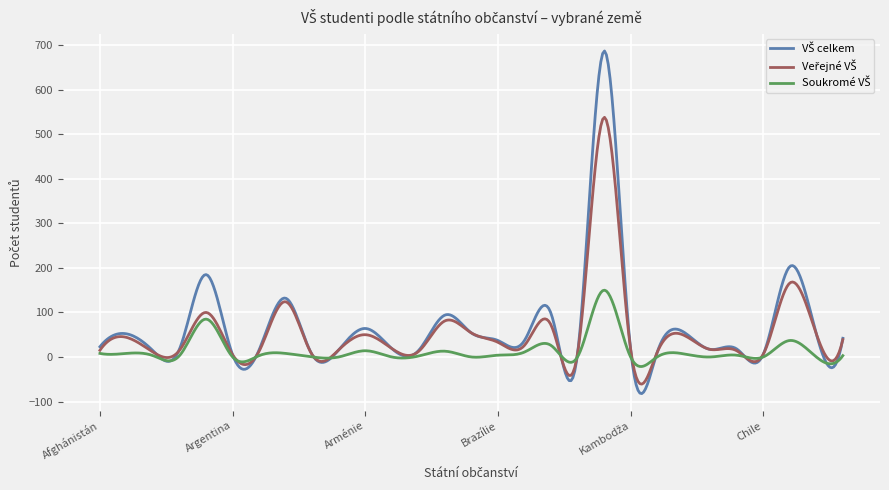

Reading left to right, list all the values displayed in this chart.

VŠ celkem: Afghánistán=23	Albánie=52	Alžírsko=14	Angola=18	Ázerbájdžán=185	Argentina=5	Austrálie=16	Rakousko=132	Bahrajn=5	Bangladéš=16	Arménie=64	Belgie=19	Bolívie=14	Bosna a Hercegovina=94	Botswana=54	Brazílie=37	Kosovo=37	Bulharsko=98	Myanma=7	Bělorusko=687	Kambodža=18	Kamerun=10	Kanada=56	Srí Lanka=17	Čad=18	Chile=6	Čína=203	Tchaj-wan=52	Kolumbie=42
Veřejné VŠ: Afghánistán=15	Albánie=44	Alžírsko=11	Angola=15	Ázerbájdžán=100	Argentina=5	Austrálie=13	Rakousko=124	Bahrajn=5	Bangladéš=16	Arménie=50	Belgie=19	Bolívie=12	Bosna a Hercegovina=81	Botswana=54	Brazílie=33	Kosovo=26	Bulharsko=72	Myanma=7	Bělorusko=538	Kambodža=18	Kamerun=10	Kanada=49	Srí Lanka=17	Čad=14	Chile=6	Čína=166	Tchaj-wan=52	Kolumbie=39
Soukromé VŠ: Afghánistán=8	Albánie=8	Alžírsko=3	Angola=3	Ázerbájdžán=85	Argentina=0	Austrálie=3	Rakousko=8	Bahrajn=0	Bangladéš=0	Arménie=14	Belgie=0	Bolívie=2	Bosna a Hercegovina=13	Botswana=0	Brazílie=4	Kosovo=11	Bulharsko=26	Myanma=0	Bělorusko=150	Kambodža=0	Kamerun=0	Kanada=7	Srí Lanka=0	Čad=4	Chile=0	Čína=37	Tchaj-wan=0	Kolumbie=3